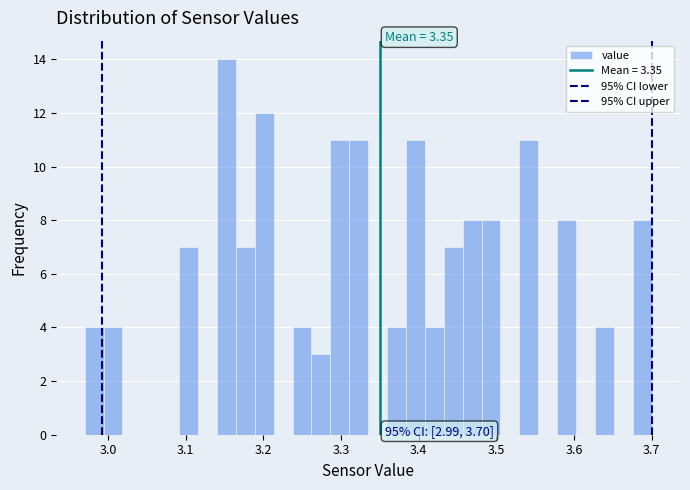

Around what value on the x-axis is the tallest bar? Give the approximate position of its centre, as read against the axis.

3.15